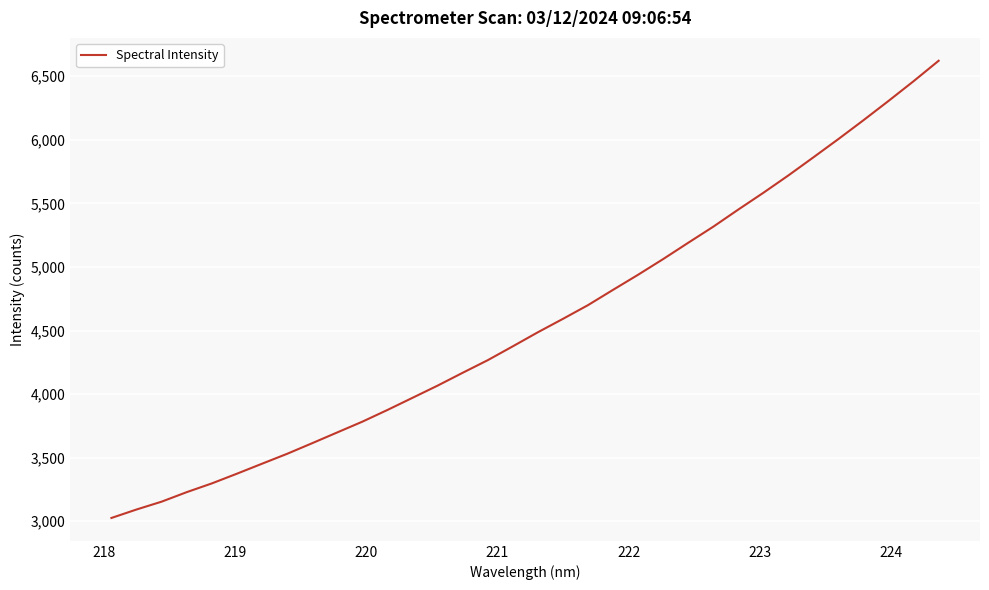

What is the maximum value shown in the chart?

6622.1